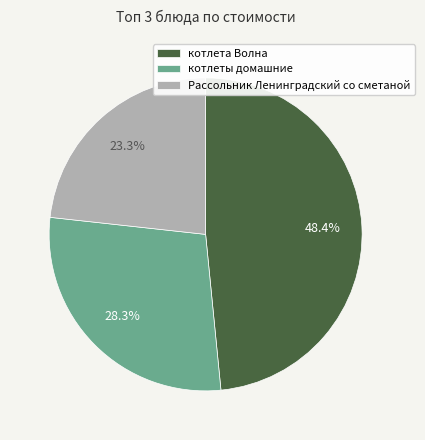

To the nearest percent, what percentage of the pie is Рассольник Ленинградский со сметаной?

23%